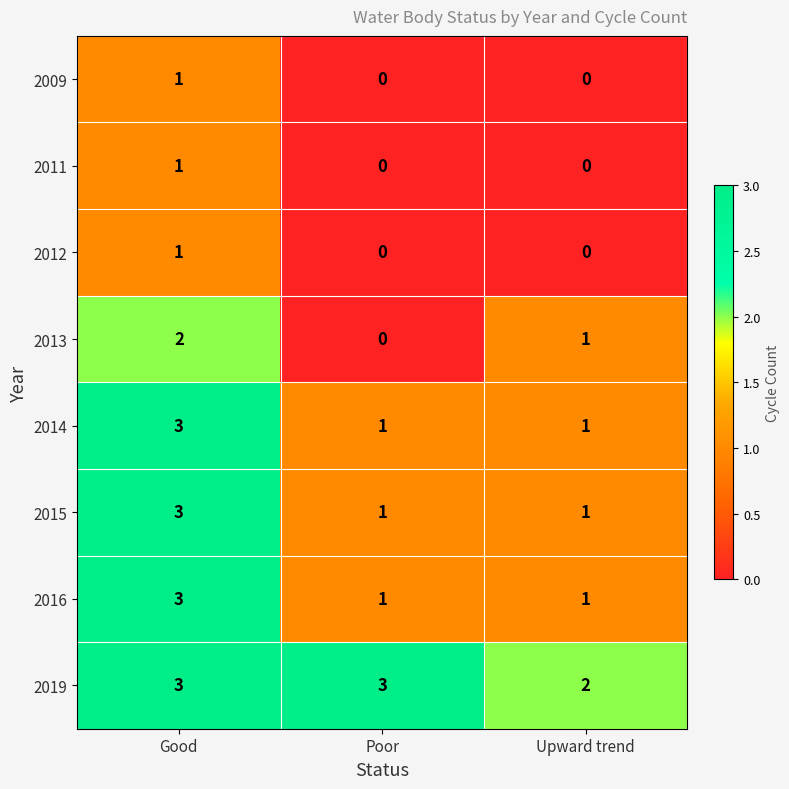

Count the 2019 values in the range 2 to 3.

3